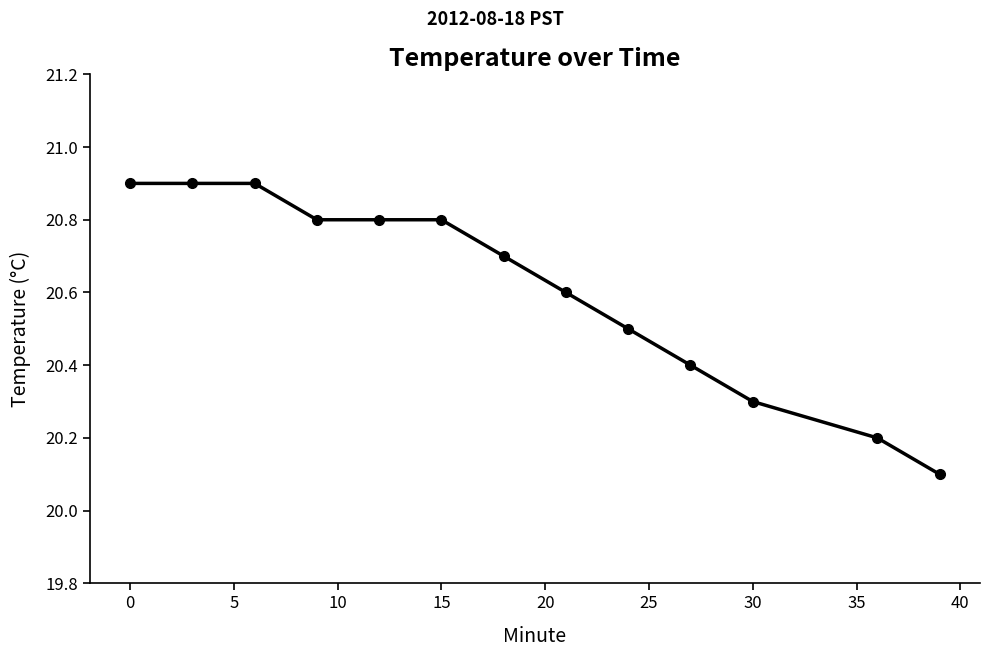

What is the minimum value shown in the chart?

20.1